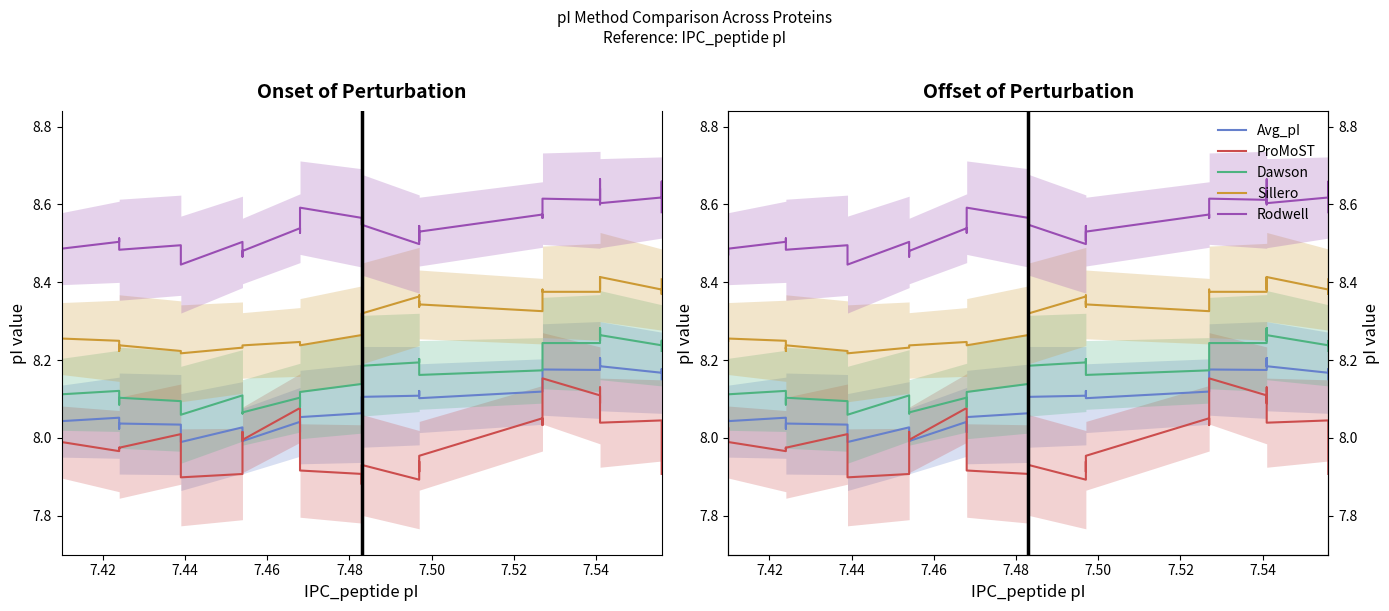

What is the label of the 34th point from the right?

7.48